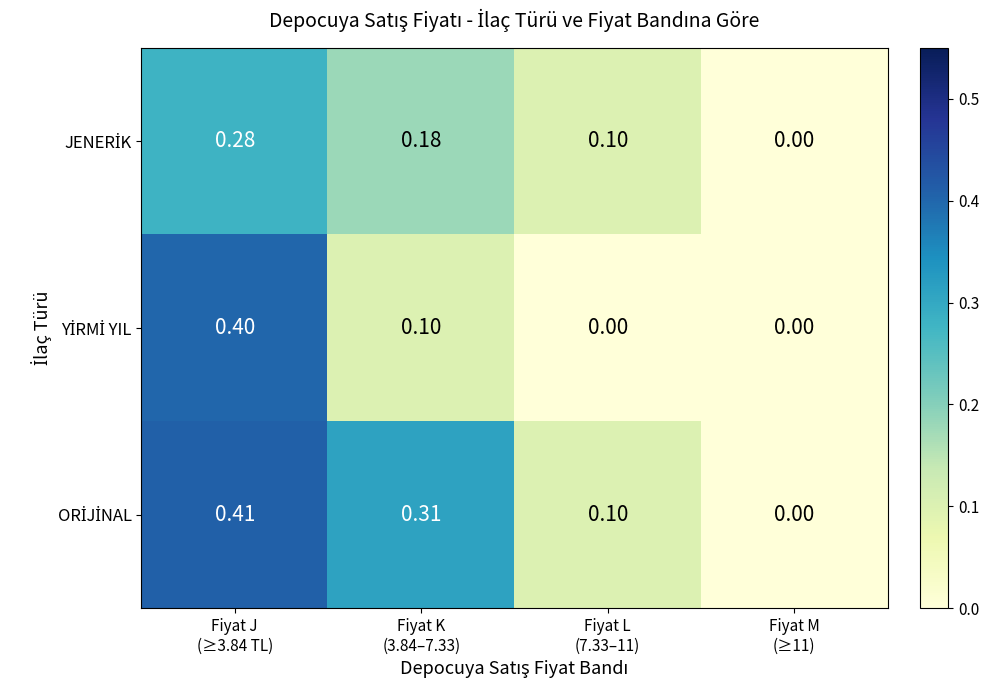

Which label corresponds to the smallest value in the chart?

Fiyat M
(≥11)